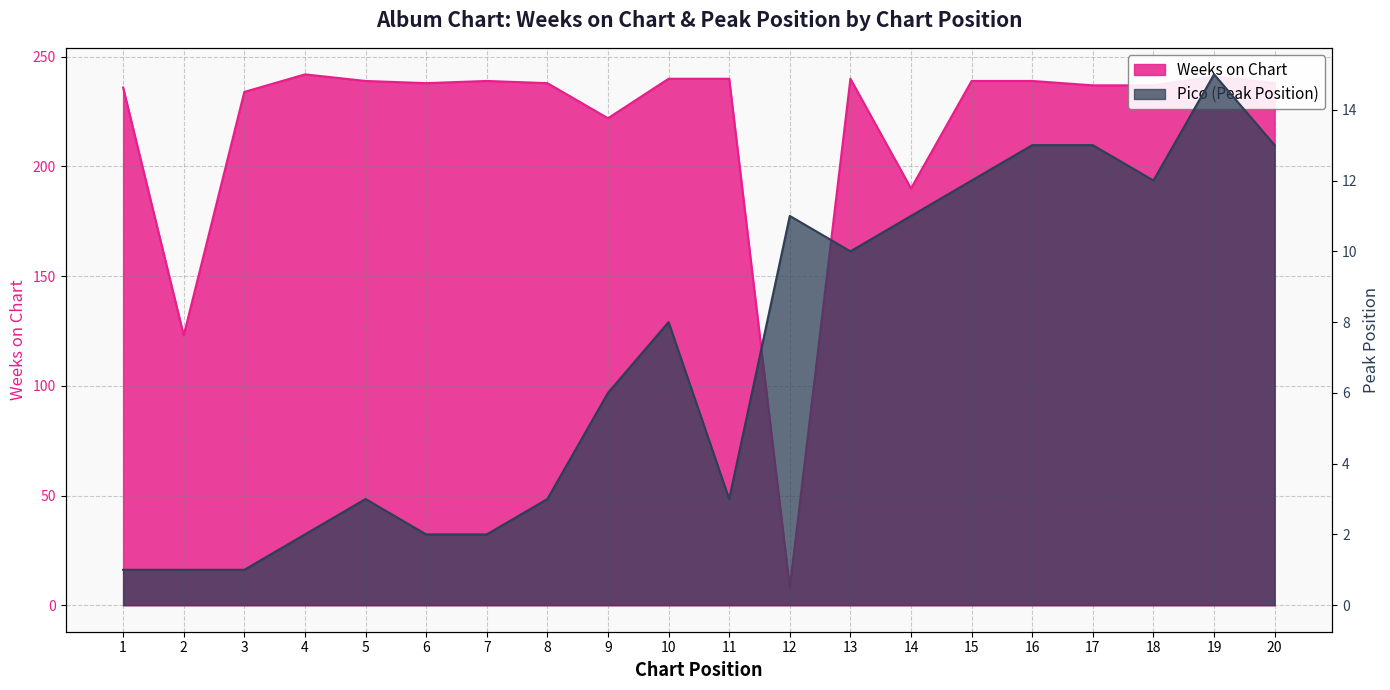

Rank the categories by Pico value from lowest to highest.

1, 2, 3, 4, 6, 7, 5, 8, 11, 9, 10, 13, 12, 14, 15, 18, 16, 17, 20, 19